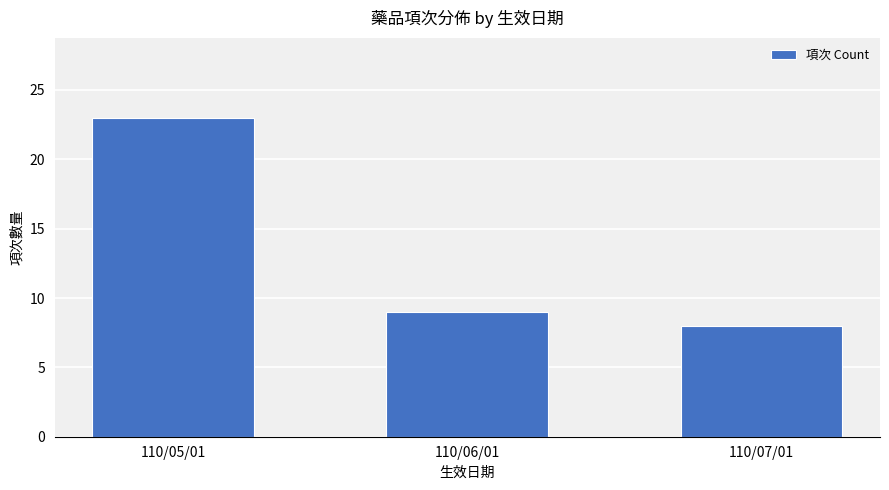

At which category does the chart reach its peak across all series?

110/05/01